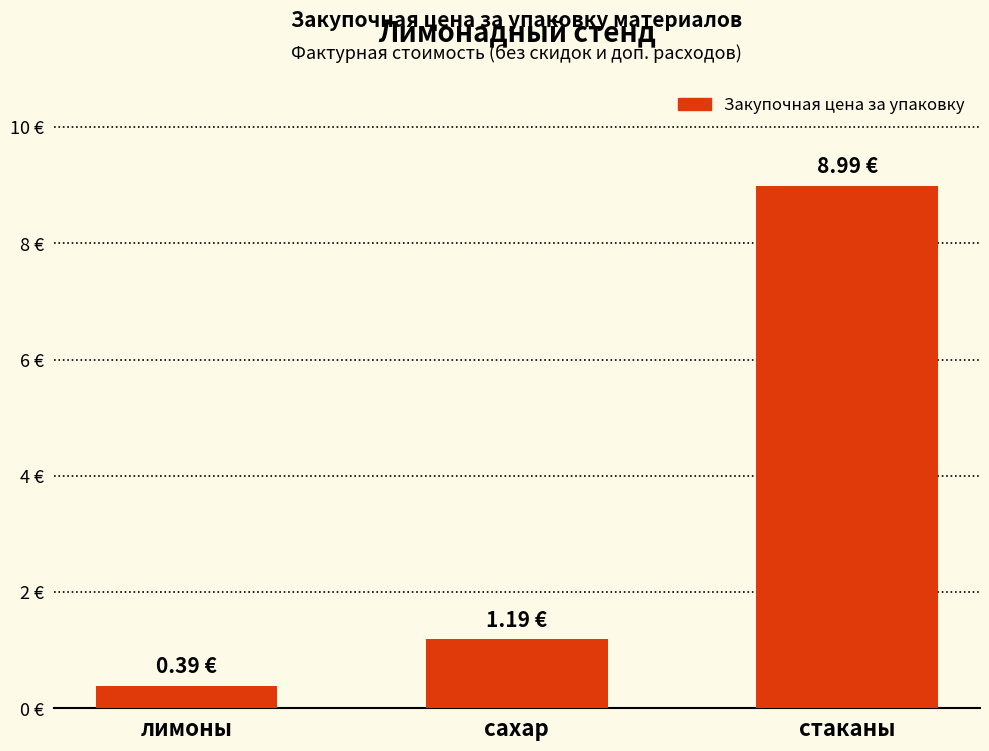

Which label corresponds to the smallest value in the chart?

лимоны